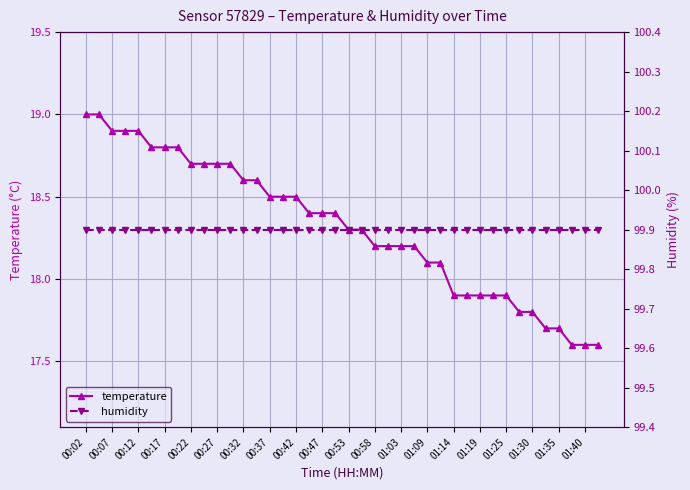

What is the value of the humidity point at the 4th from the left?

99.9